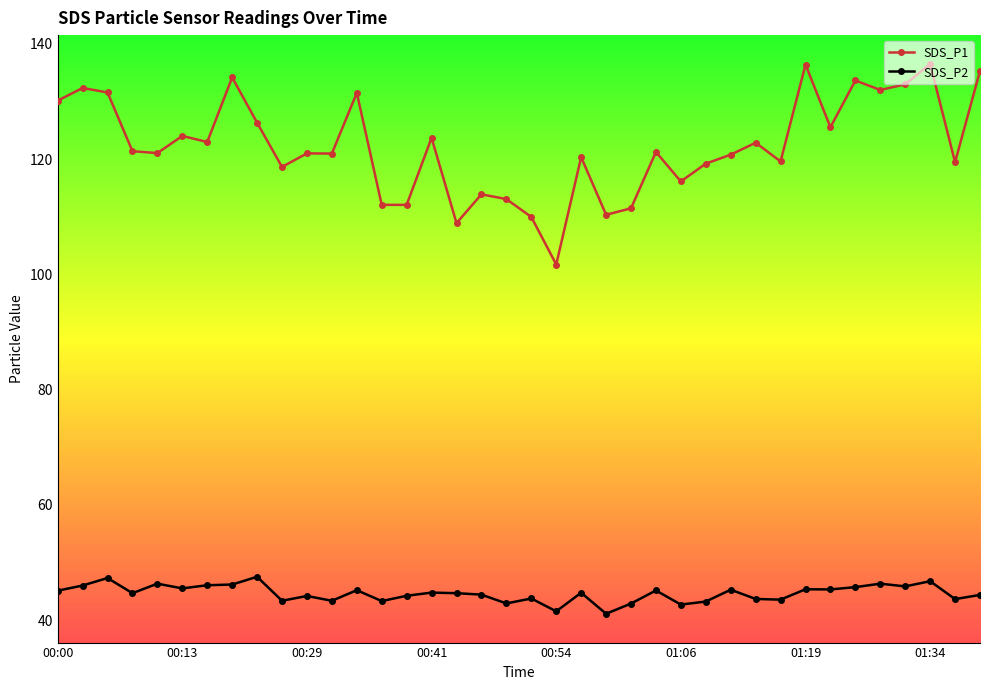

True or false: SDS_P1 and SDS_P2 cross at least once.

False